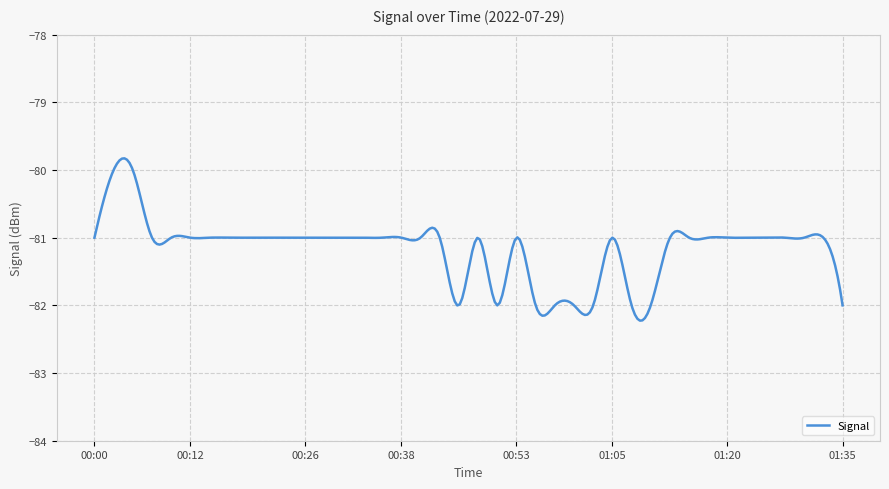

What is the minimum value shown in the chart?

-82.2